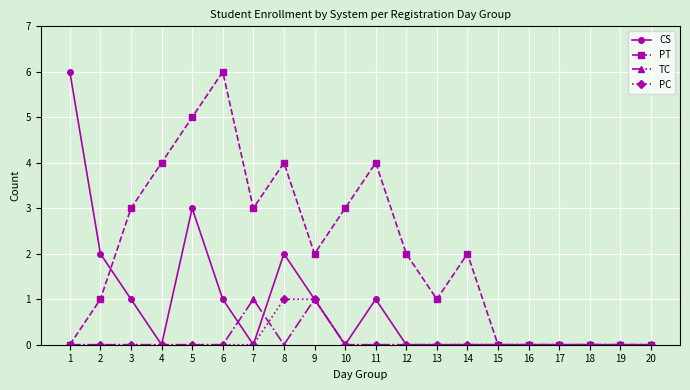

Where is the first local minimum for PT?

7